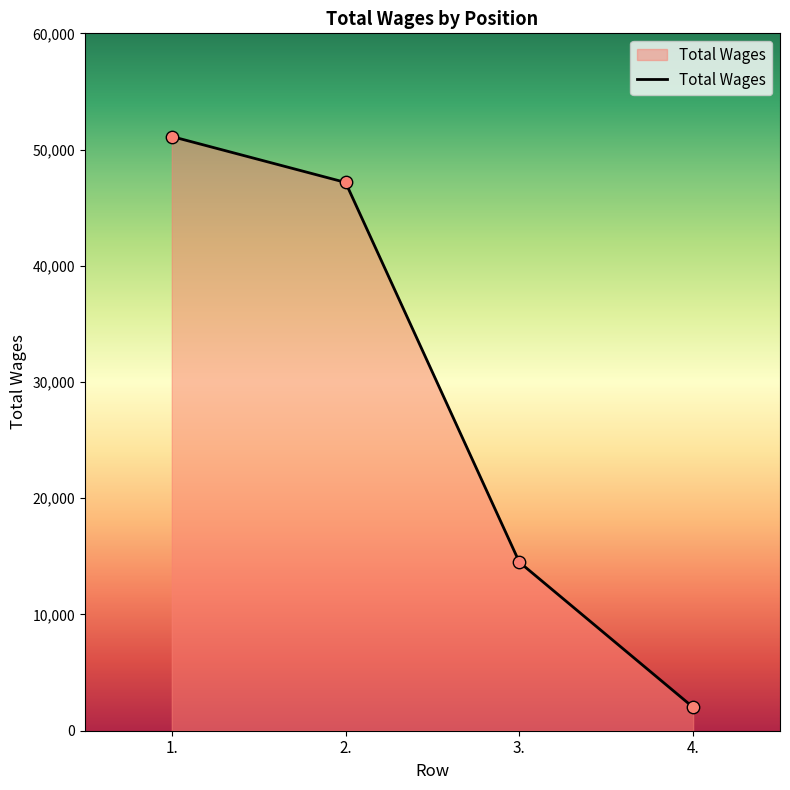

Between 2. and 3., which is larger?

2.